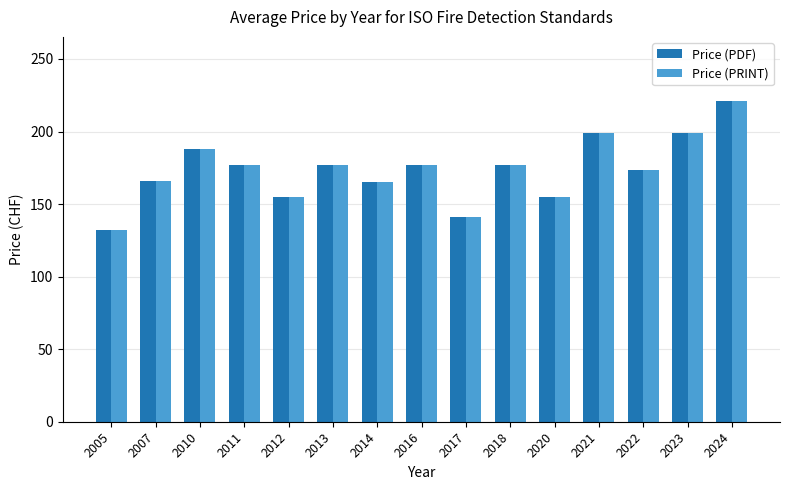

What is the value of the Price (PDF) bar at the 5th from the left?

155.0